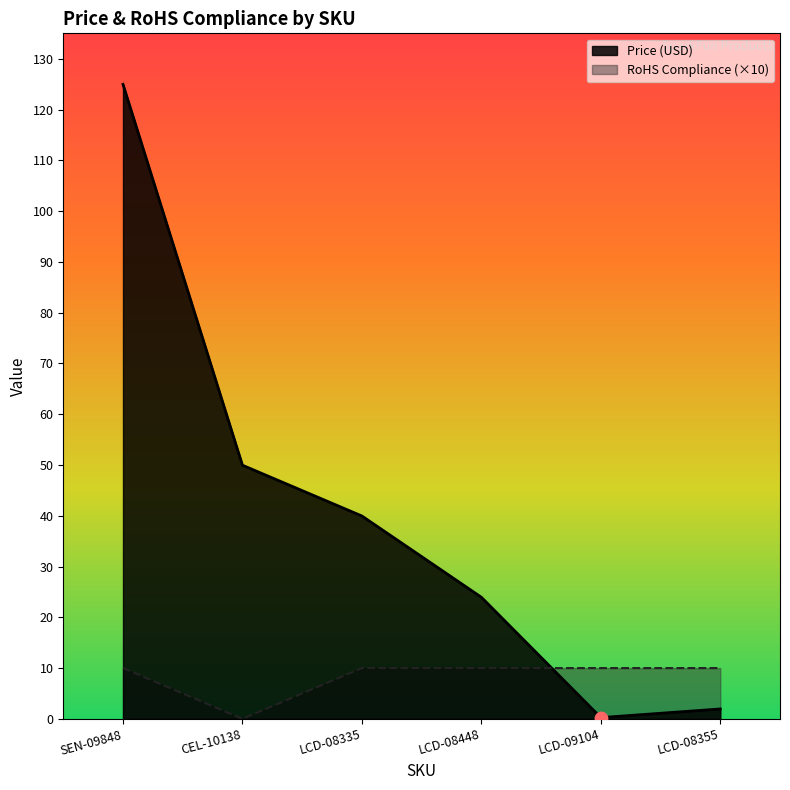

Is the value of RoHS Compliance at SEN-09848 greater than the value of Price (USD) at LCD-08448?

No